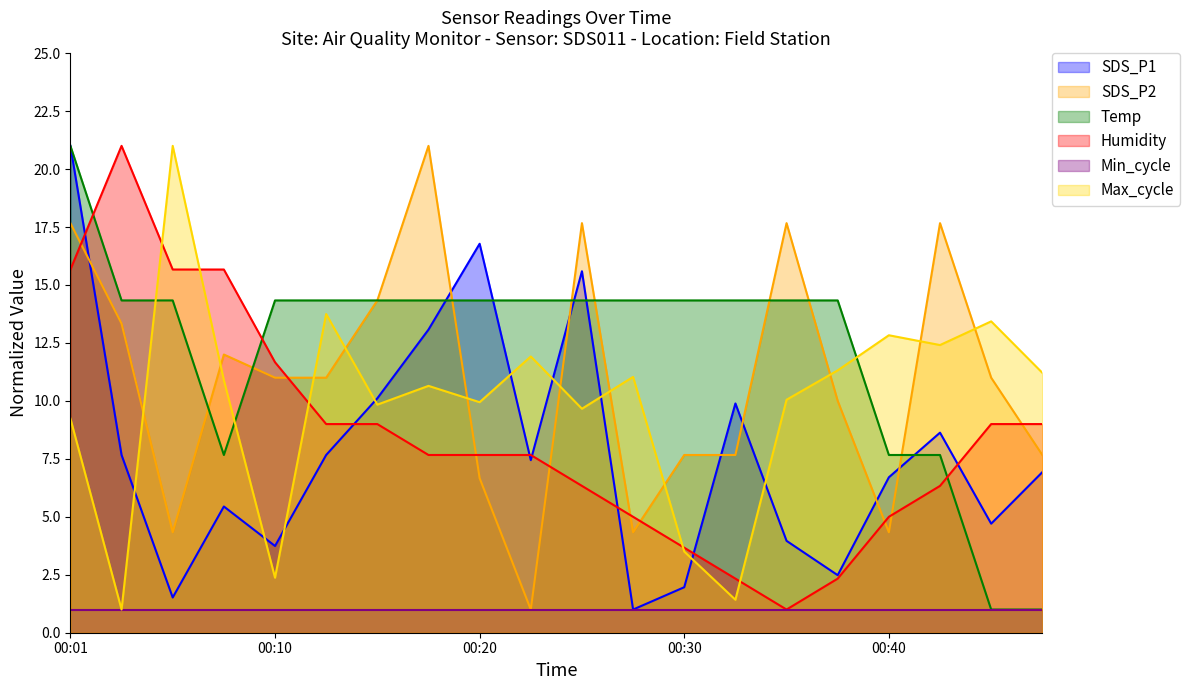

How many series are shown in this chart?

6